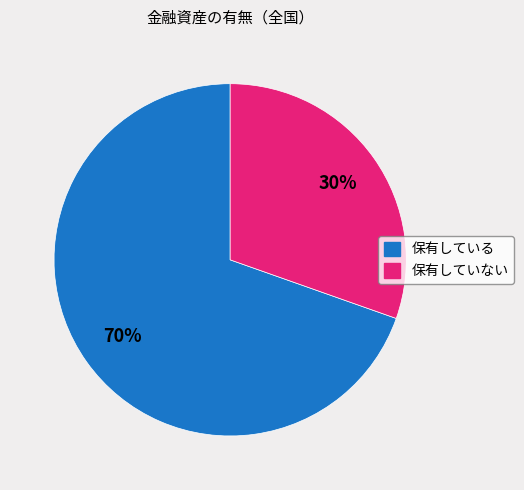

How many segments does this pie chart have?

2